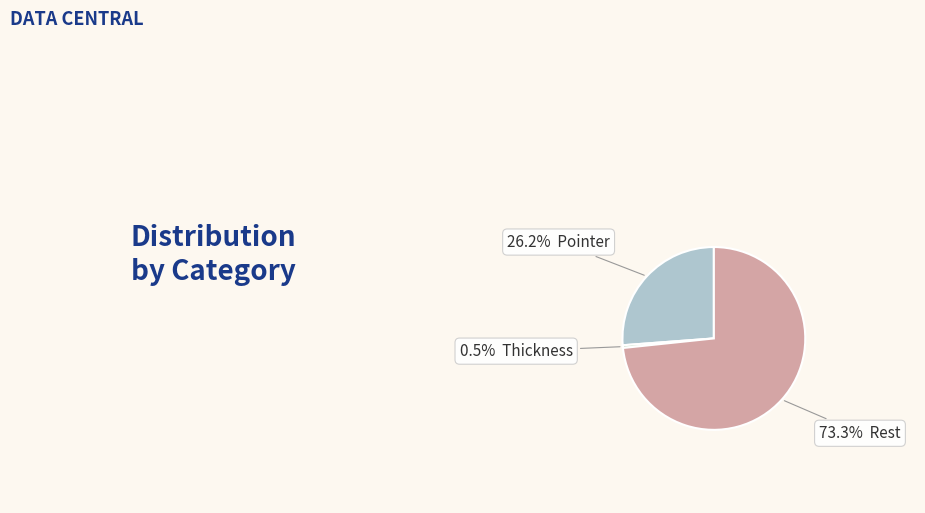

How many segments does this pie chart have?

3